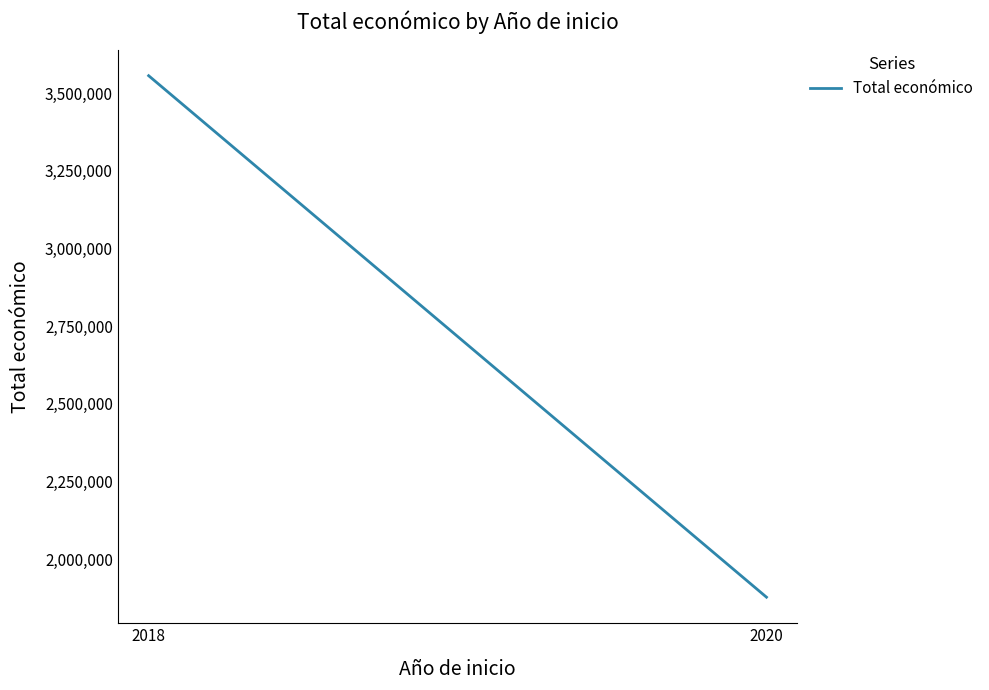

True or false: the data shows 3040188 at 2020.

False